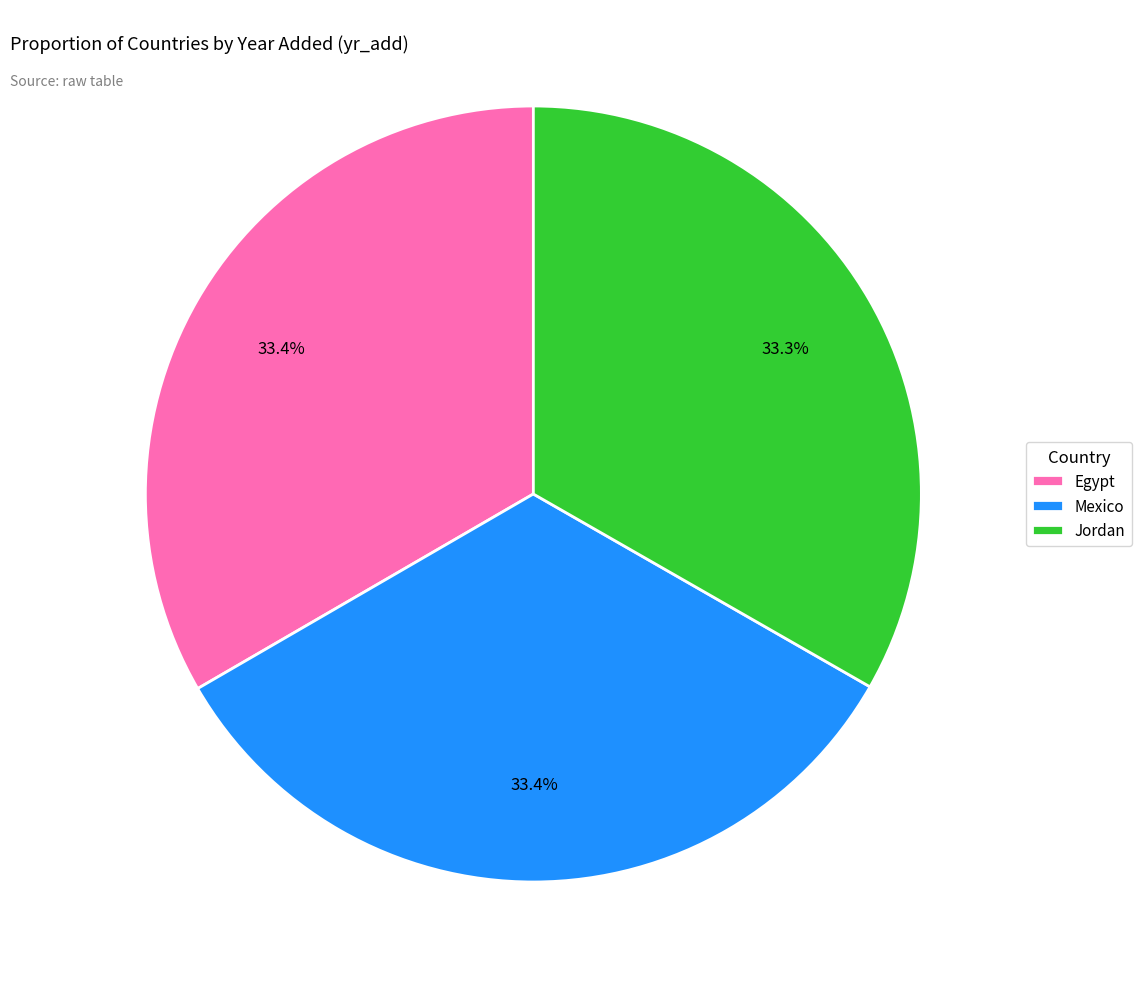

What percentage do Jordan and Egypt together represent?

66.6%